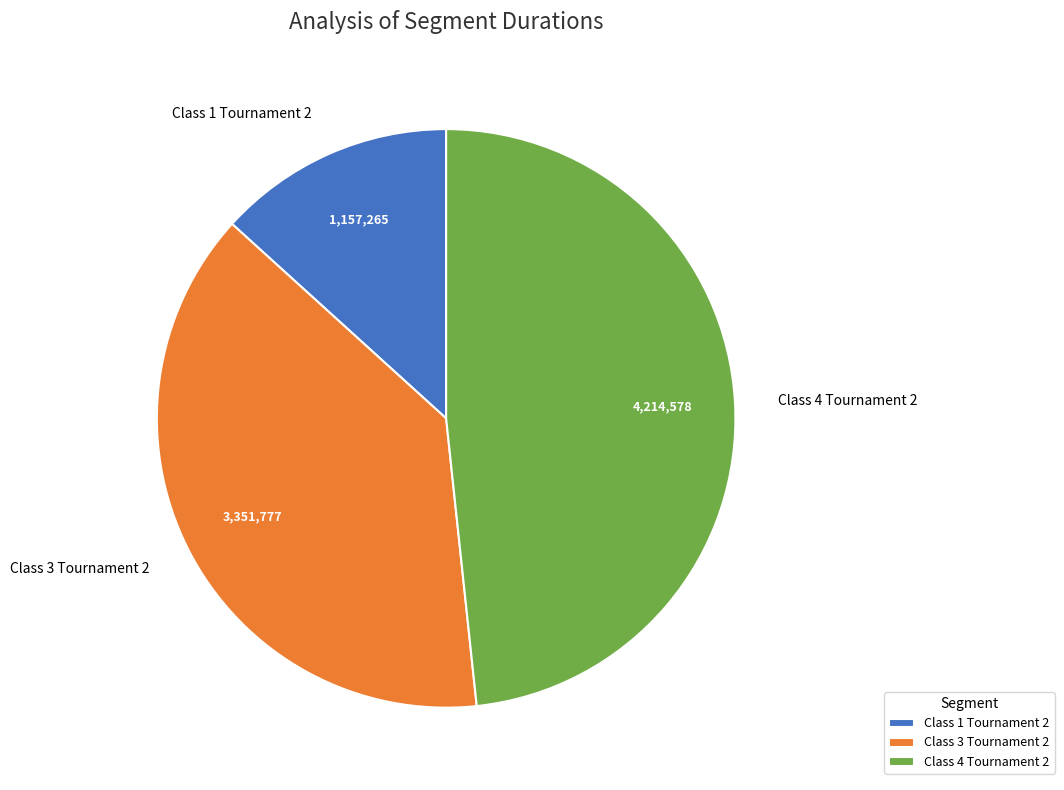

Which slice is the largest?

Class 4 Tournament 2